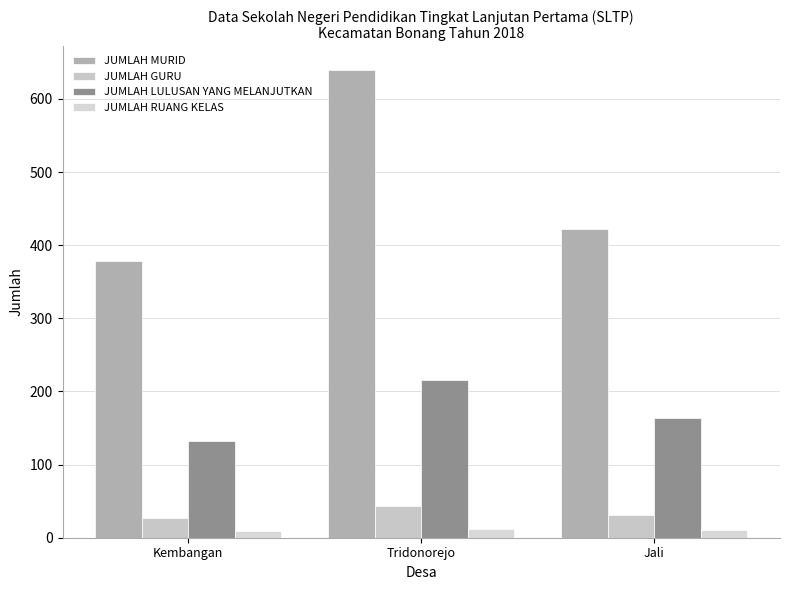

What is the difference between the highest and lowest values at Kembangan?

369